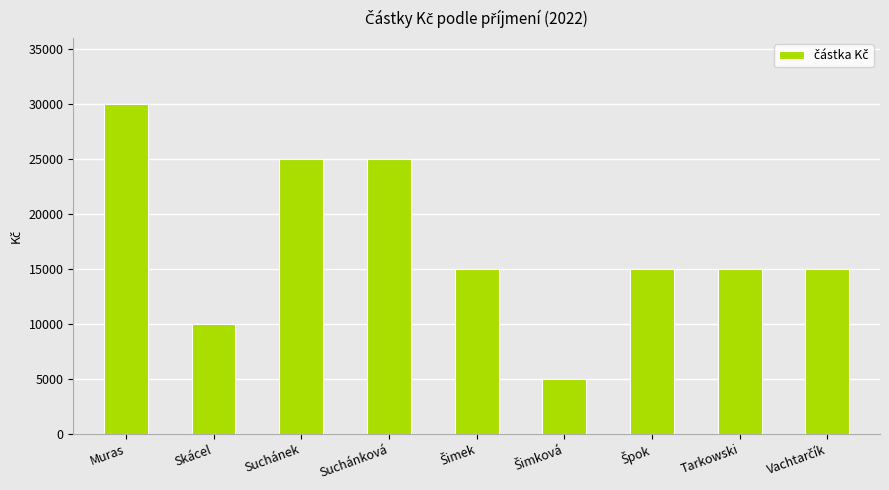

True or false: the data shows 39484 at Suchánek.

False